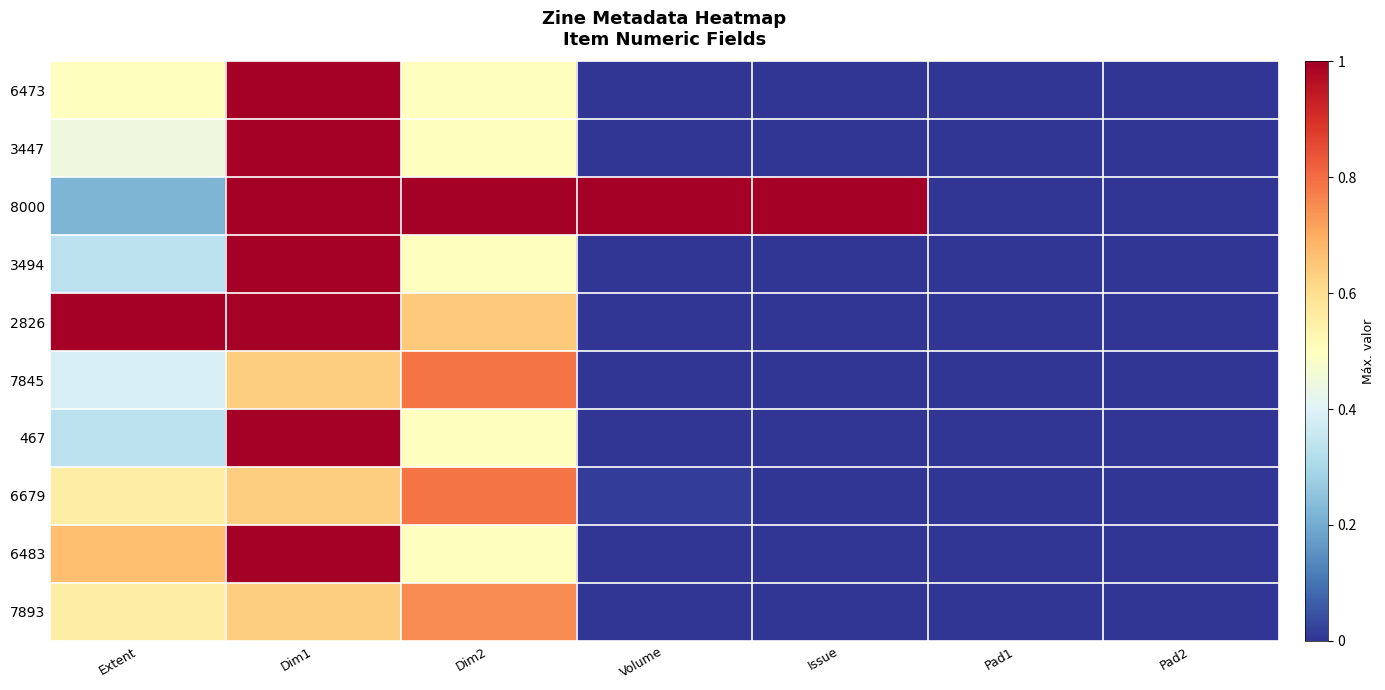

Reading right to left, extract all data points from this chart.

6473: Pad2=0.0	Pad1=0.0	Issue=0.0	Volume=0.0	Dim2=0.5	Dim1=1.0	Extent=0.5
3447: Pad2=0.0	Pad1=0.0	Issue=0.0	Volume=0.0	Dim2=0.5	Dim1=1.0	Extent=0.4
8000: Pad2=0.0	Pad1=0.0	Issue=1.0	Volume=1.0	Dim2=1.0	Dim1=1.0	Extent=0.2
3494: Pad2=0.0	Pad1=0.0	Issue=0.0	Volume=0.0	Dim2=0.5	Dim1=1.0	Extent=0.3
2826: Pad2=0.0	Pad1=0.0	Issue=0.0	Volume=0.0	Dim2=0.6	Dim1=1.0	Extent=1.0
7845: Pad2=0.0	Pad1=0.0	Issue=0.0	Volume=0.0	Dim2=0.8	Dim1=0.6	Extent=0.4
467: Pad2=0.0	Pad1=0.0	Issue=0.0	Volume=0.0	Dim2=0.5	Dim1=1.0	Extent=0.3
6679: Pad2=0.0	Pad1=0.0	Issue=0.0	Volume=0.0	Dim2=0.8	Dim1=0.6	Extent=0.6
6483: Pad2=0.0	Pad1=0.0	Issue=0.0	Volume=0.0	Dim2=0.5	Dim1=1.0	Extent=0.7
7893: Pad2=0.0	Pad1=0.0	Issue=0.0	Volume=0.0	Dim2=0.8	Dim1=0.6	Extent=0.6